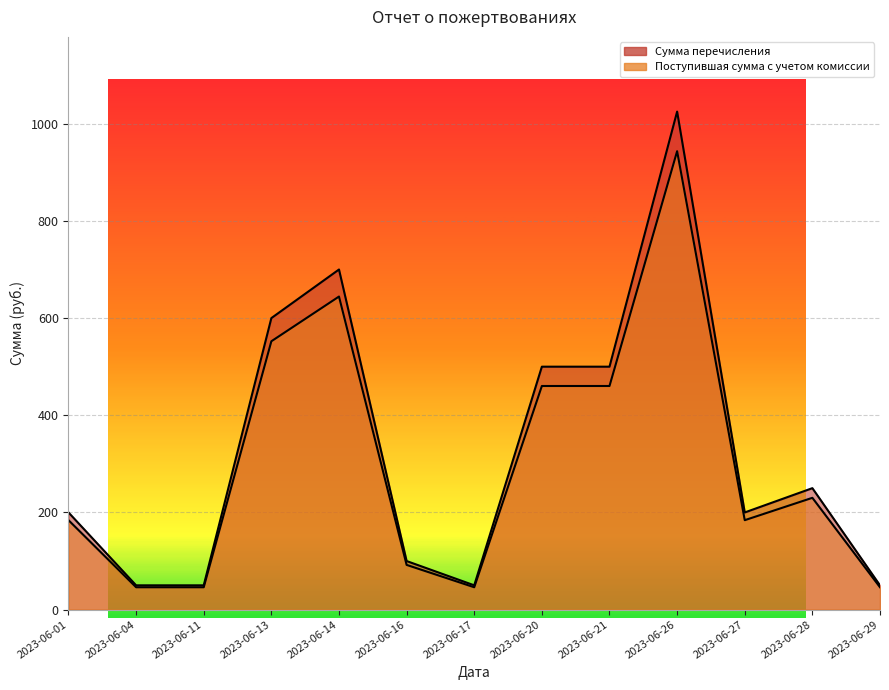

At which category does Сумма перечисления reach its first local peak?

2023-06-14